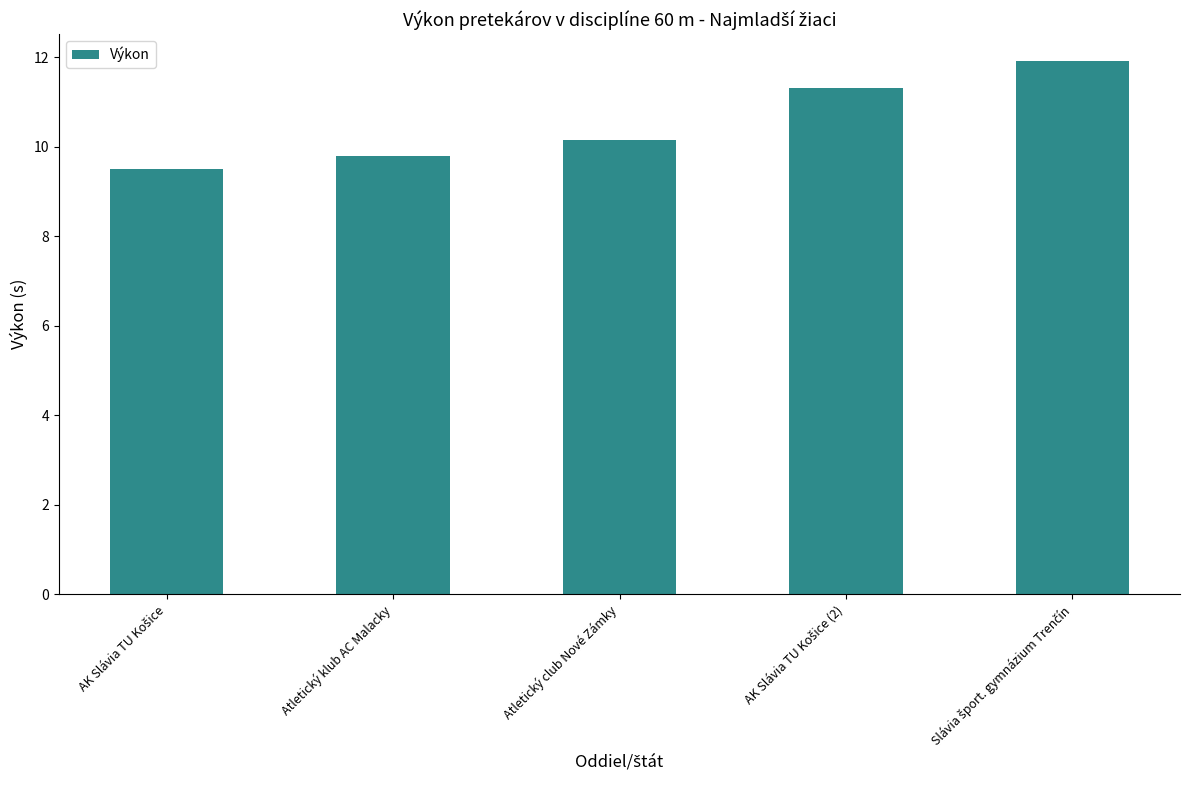

What is the minimum value shown in the chart?

9.5